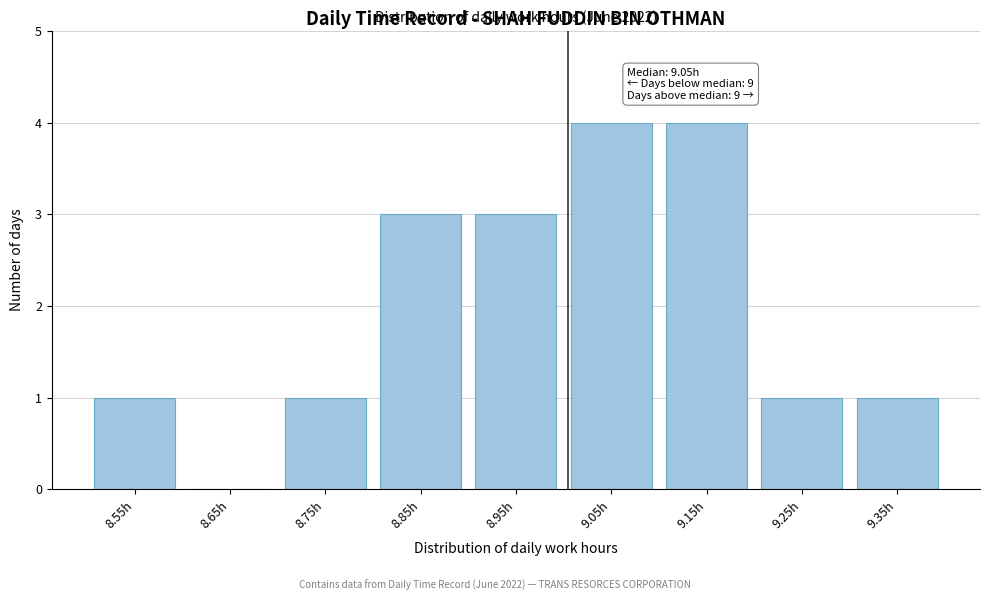

Reading left to right, what are all the values shown in this chart?

8.55h=1	8.65h=0	8.75h=1	8.85h=3	8.95h=3	9.05h=4	9.15h=4	9.25h=1	9.35h=1